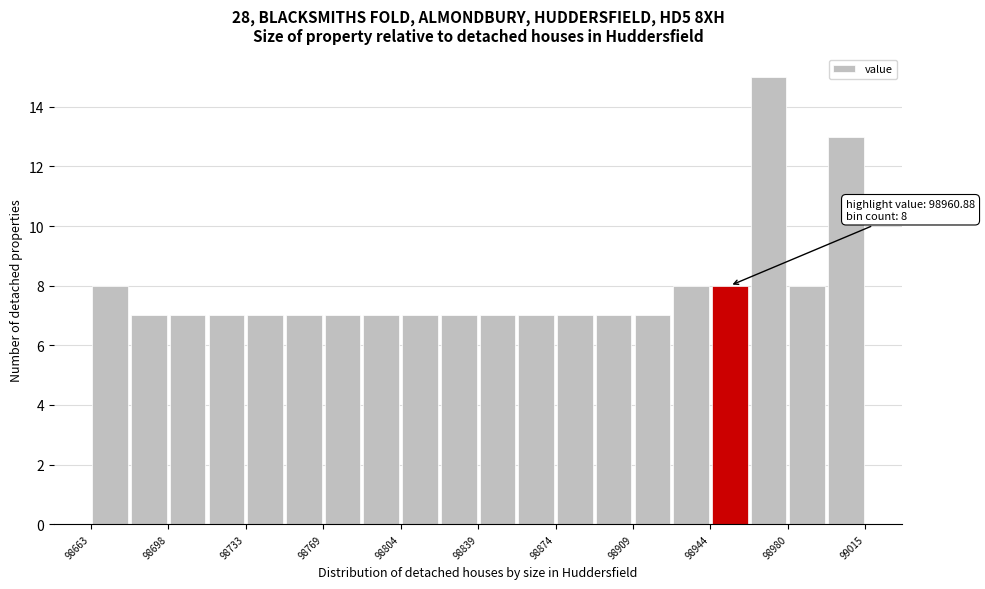

Around what value on the x-axis is the tallest bar? Give the approximate position of its centre, as read against the axis.

98970